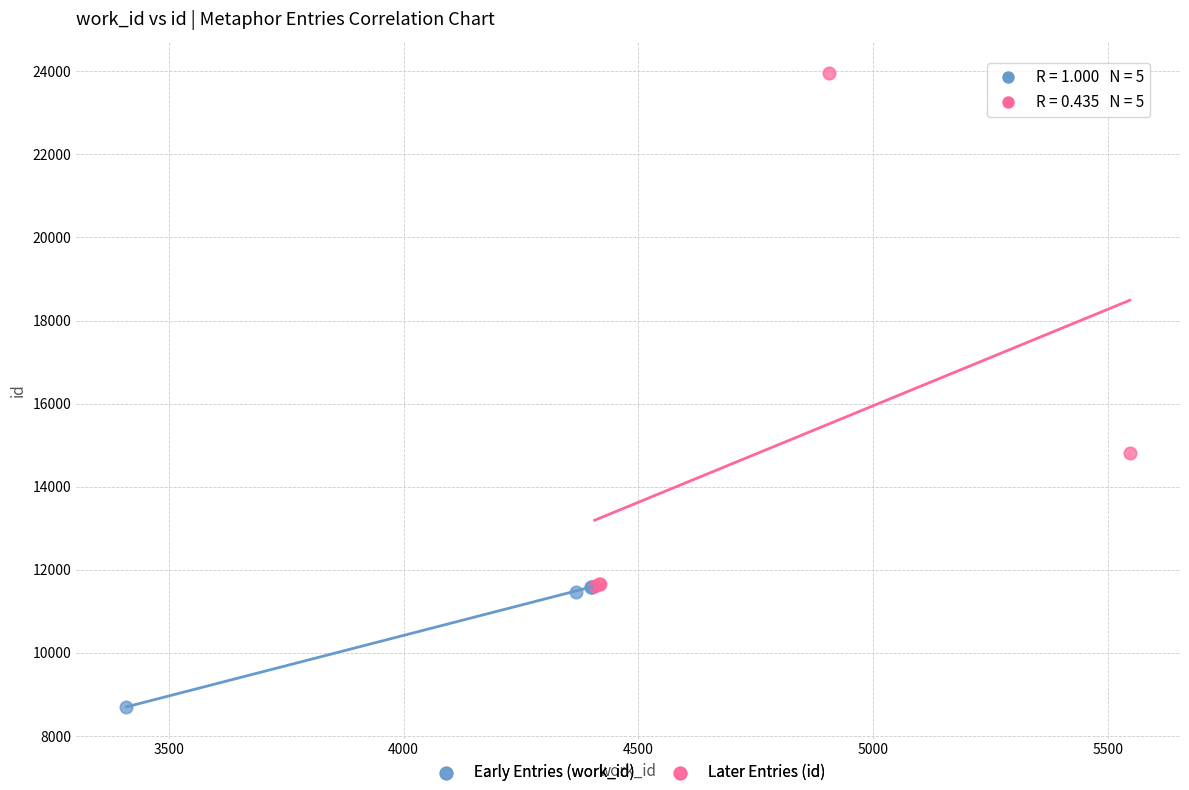

Which series has the widest spread of Y values?

Later Entries (id)